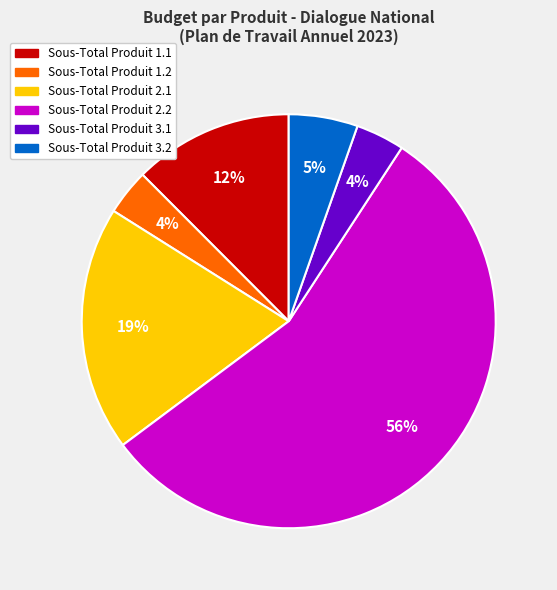

Do Sous-Total Produit 1.1 and Sous-Total Produit 3.2 together represent more than half of the pie?

No